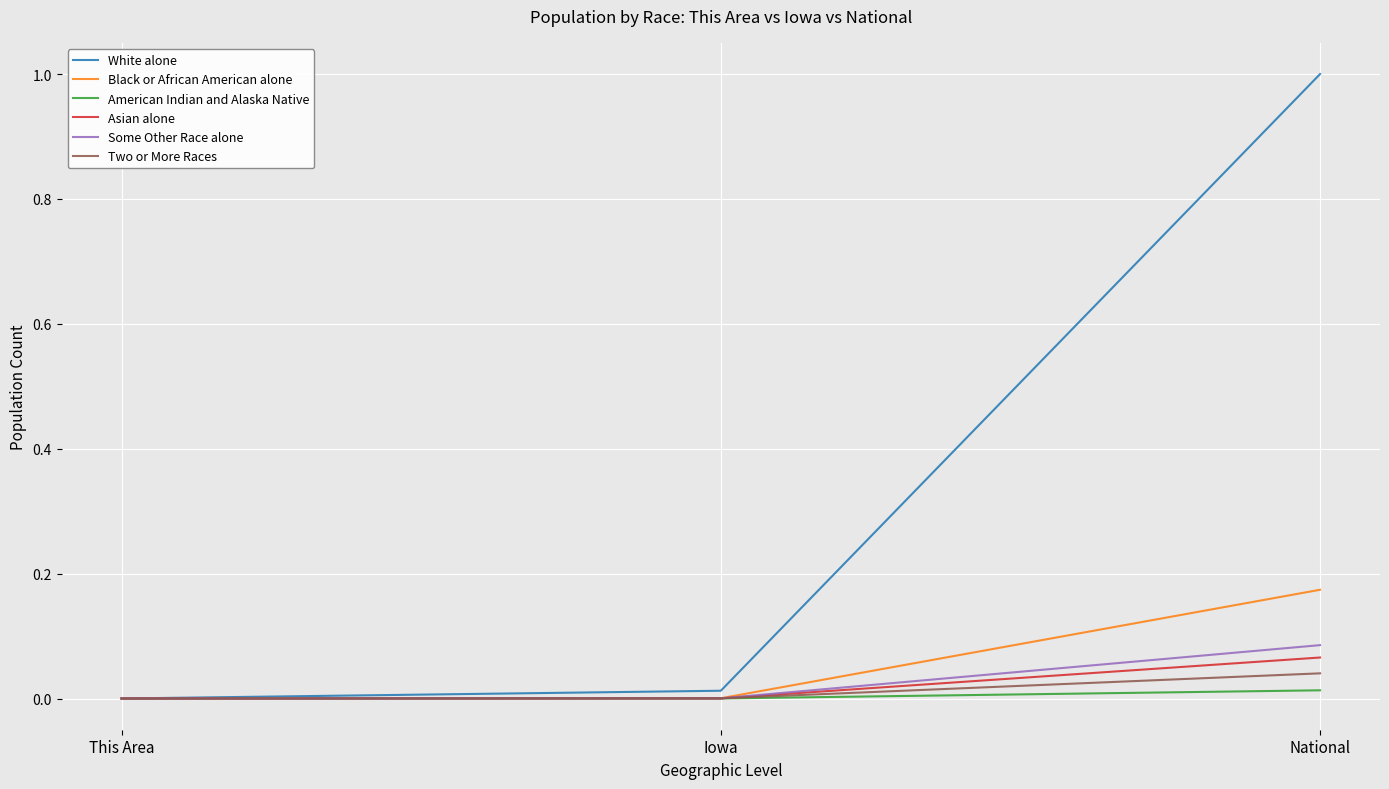

At which category is the sum across all series the highest?

National